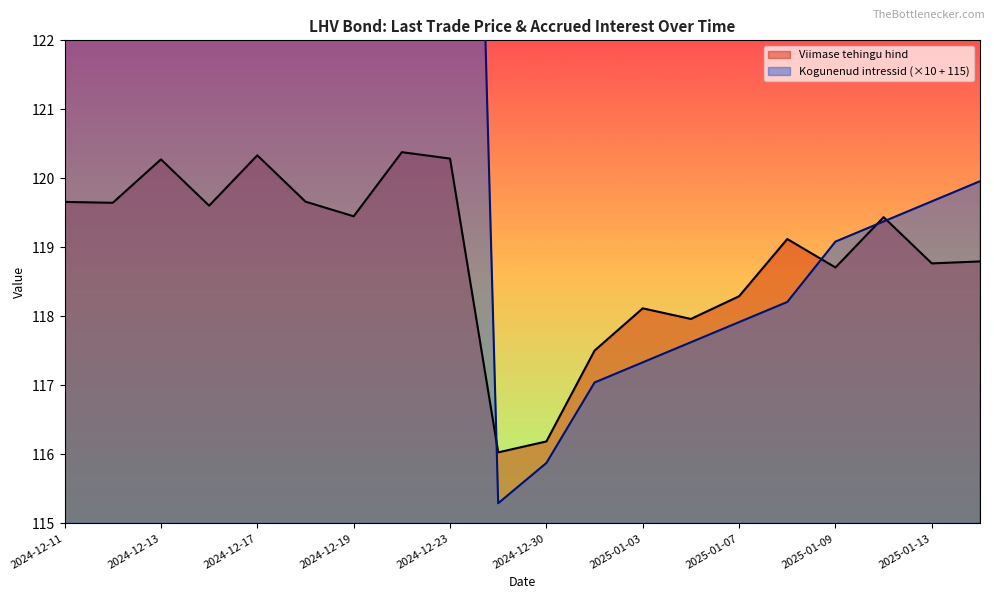

Which label corresponds to the smallest value in the chart?

2024-12-27